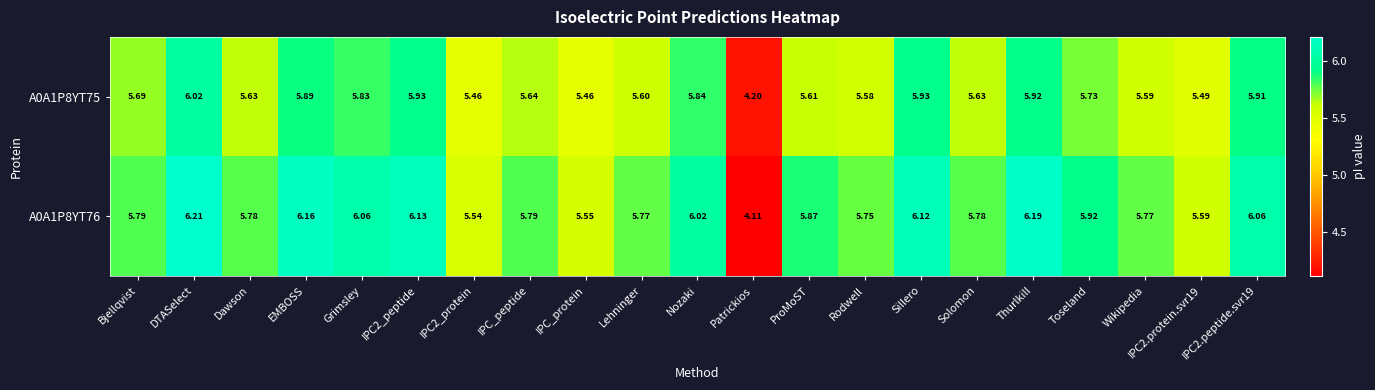

At EMBOSS, list the series in order from largest to smallest.

A0A1P8YT76, A0A1P8YT75